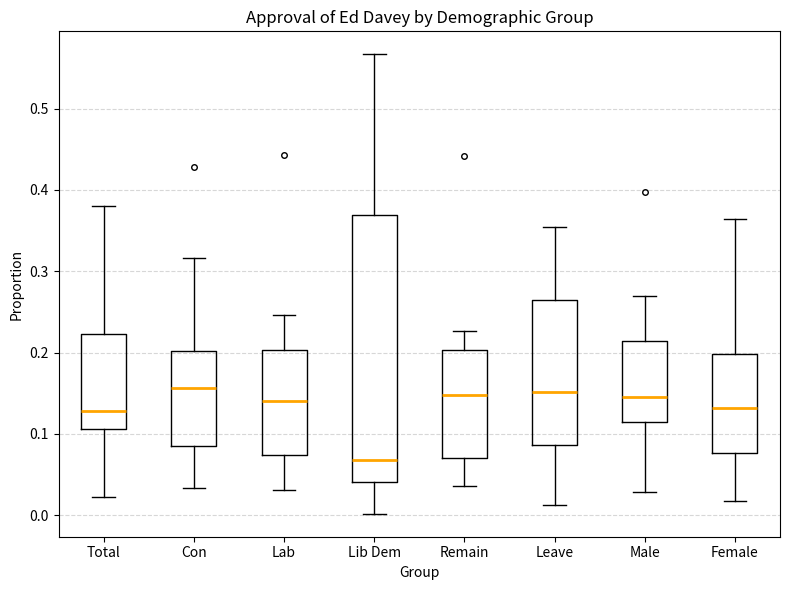

Reading left to right, read every box against the y-axis: the position of its median line, the range the box covers, and the ends of its whiskers. The values are not printed on the chart, so give them approximately, as read against the axis.

Total: median 0.13, box 0.11 to 0.22, whiskers 0.02 to 0.38
Con: median 0.16, box 0.09 to 0.20, whiskers 0.03 to 0.32
Lab: median 0.14, box 0.07 to 0.20, whiskers 0.03 to 0.25
Lib Dem: median 0.07, box 0.04 to 0.37, whiskers 0.00 to 0.57
Remain: median 0.15, box 0.07 to 0.20, whiskers 0.04 to 0.23
Leave: median 0.15, box 0.09 to 0.27, whiskers 0.01 to 0.35
Male: median 0.15, box 0.12 to 0.21, whiskers 0.03 to 0.27
Female: median 0.13, box 0.08 to 0.20, whiskers 0.02 to 0.36